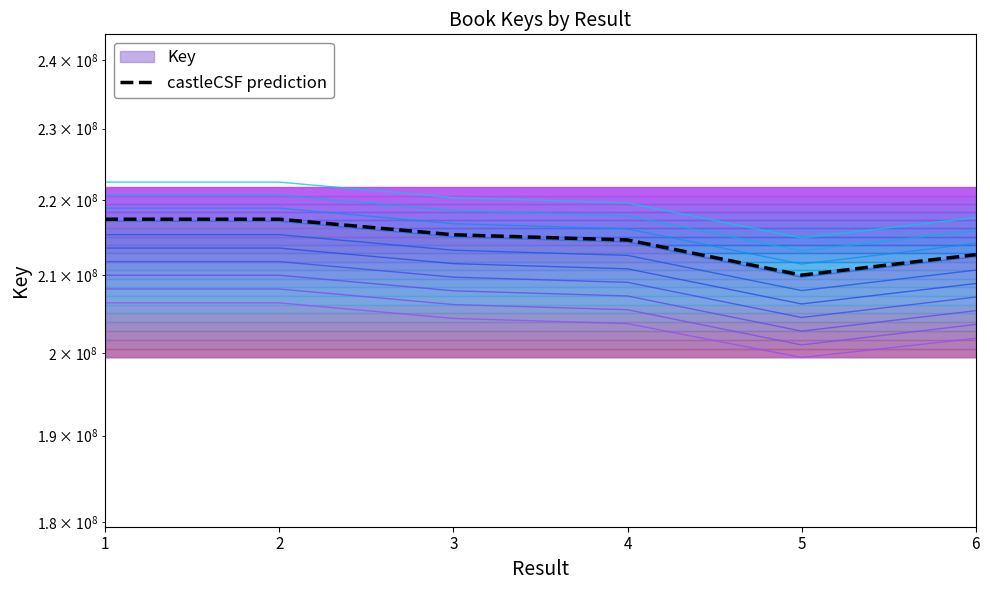

What is the difference between the maximum and second lowest values?

4745000